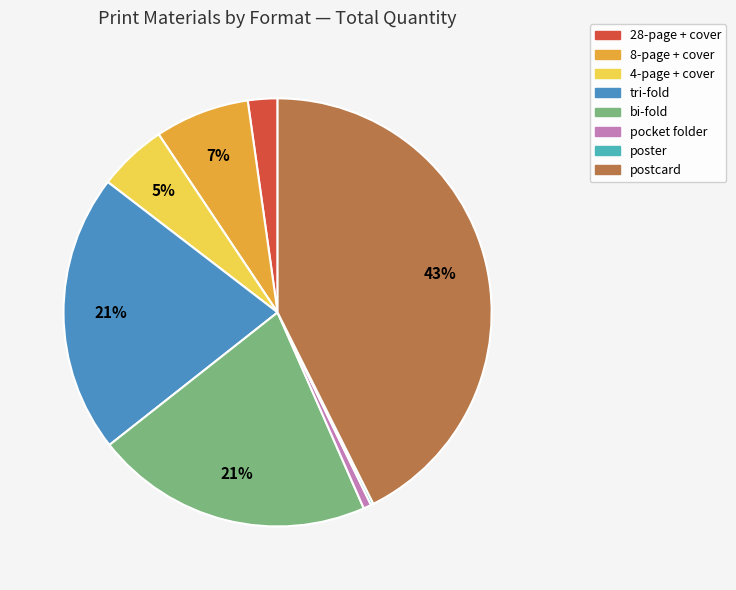

Is bi-fold the majority of the pie?

No